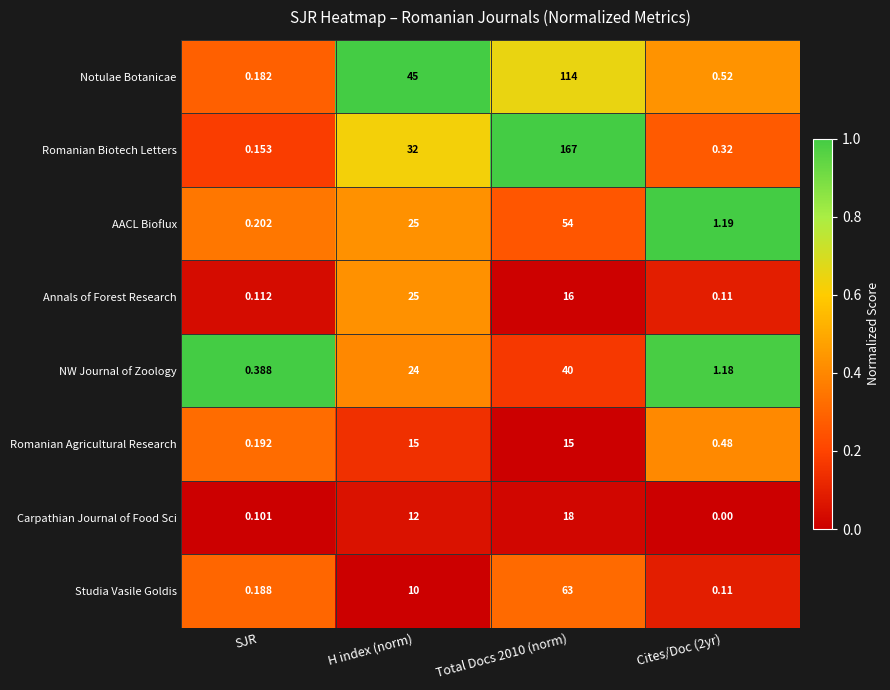

Which series has the largest total across all categories?

Romanian Biotech Letters